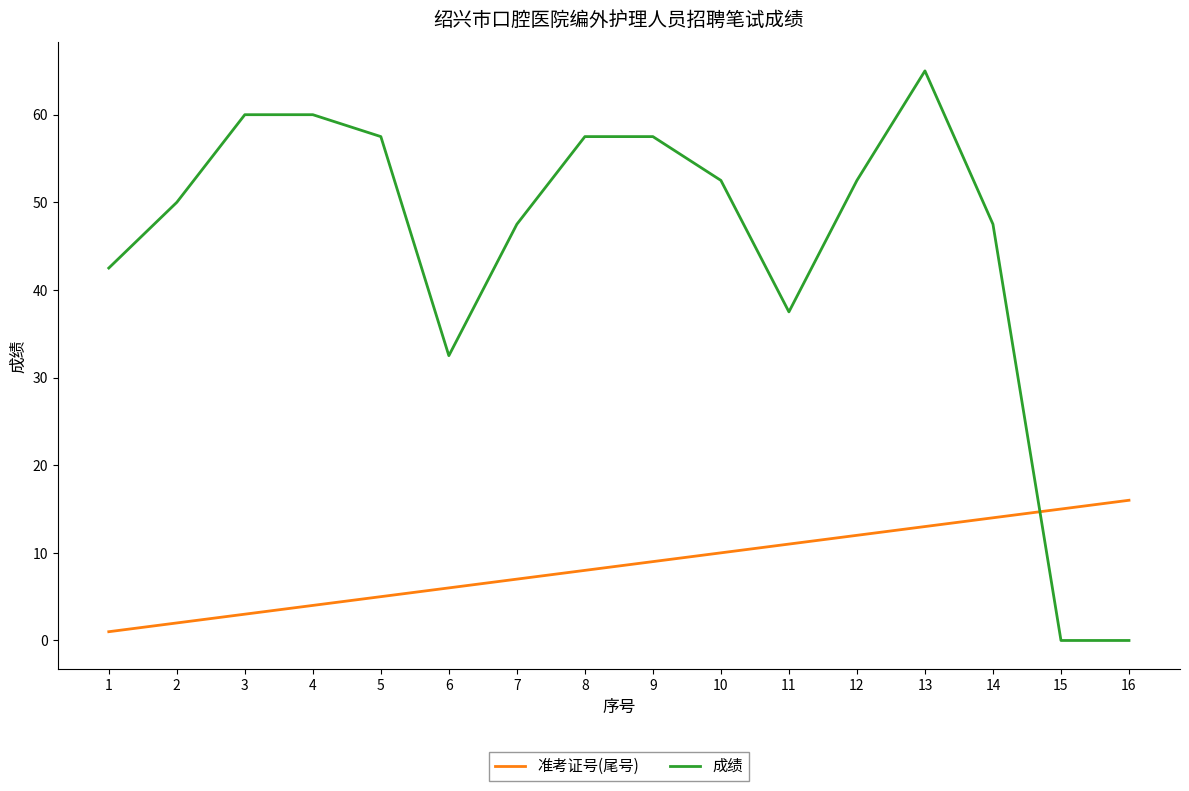

Reading left to right, transcribe all the data shown in this chart.

准考证号(尾号): 1=1.0	2=2.0	3=3.0	4=4.0	5=5.0	6=6.0	7=7.0	8=8.0	9=9.0	10=10.0	11=11.0	12=12.0	13=13.0	14=14.0	15=15.0	16=16.0
成绩: 1=42.5	2=50.0	3=60.0	4=60.0	5=57.5	6=32.5	7=47.5	8=57.5	9=57.5	10=52.5	11=37.5	12=52.5	13=65.0	14=47.5	15=0.0	16=0.0